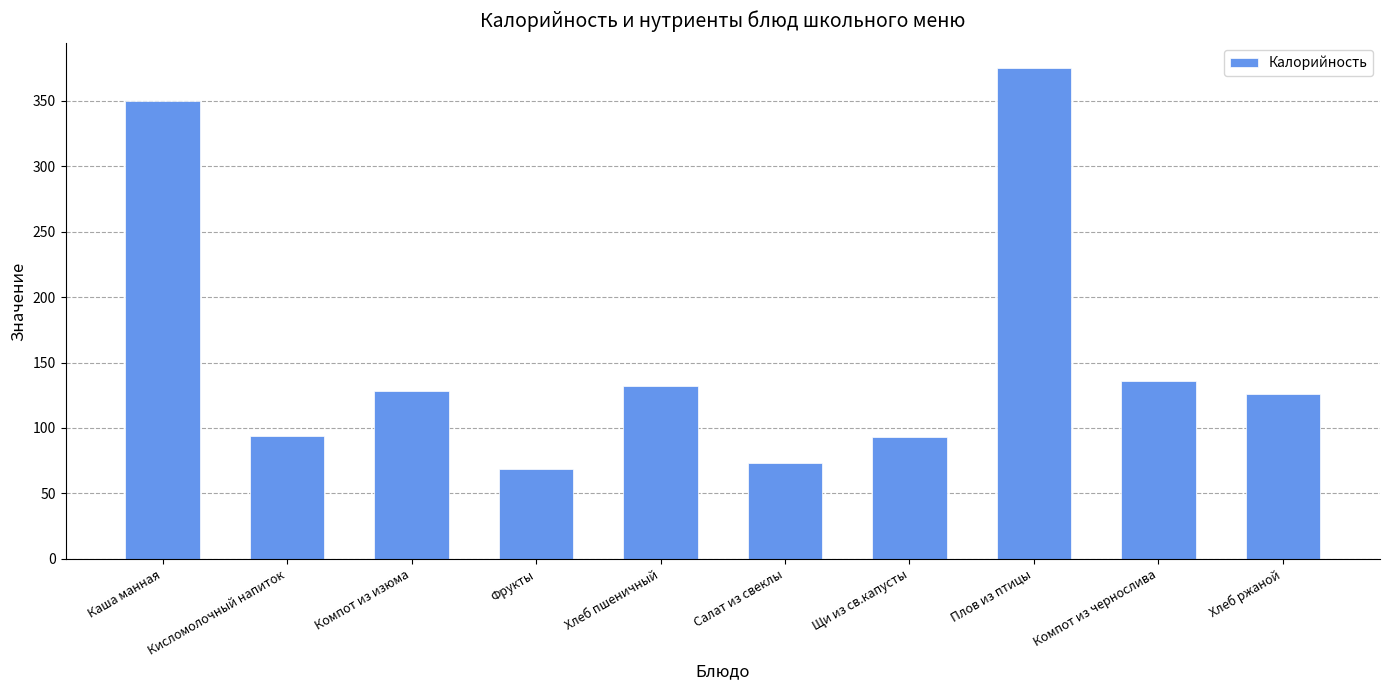

Are the bars grouped side by side (vs. stacked)?

No